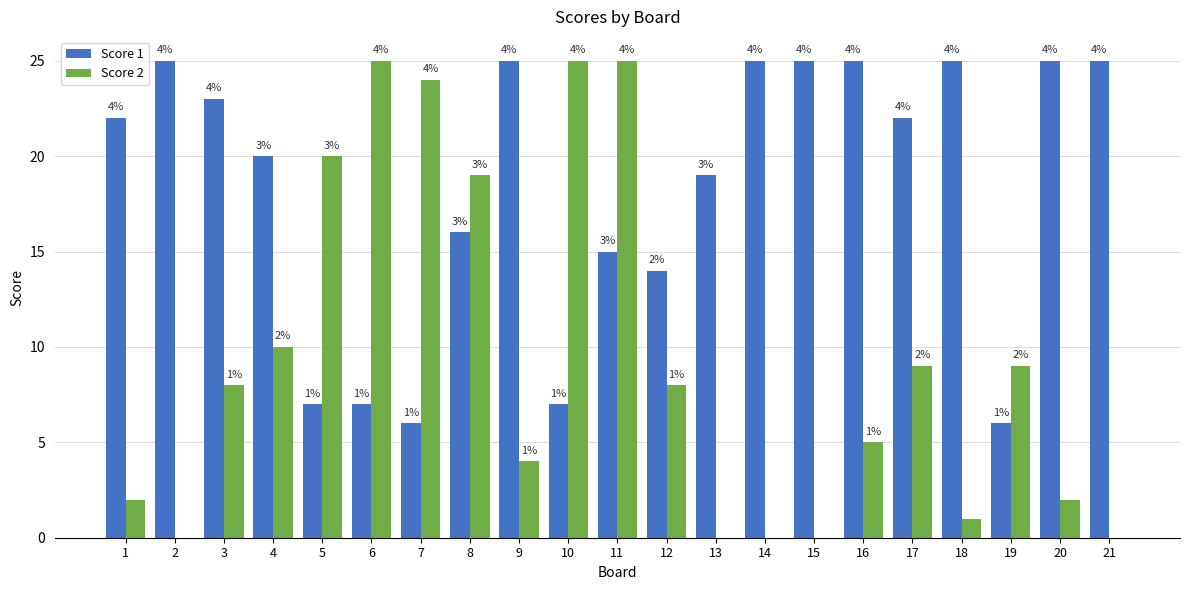

At which label is Score 1 closest to 15?

11